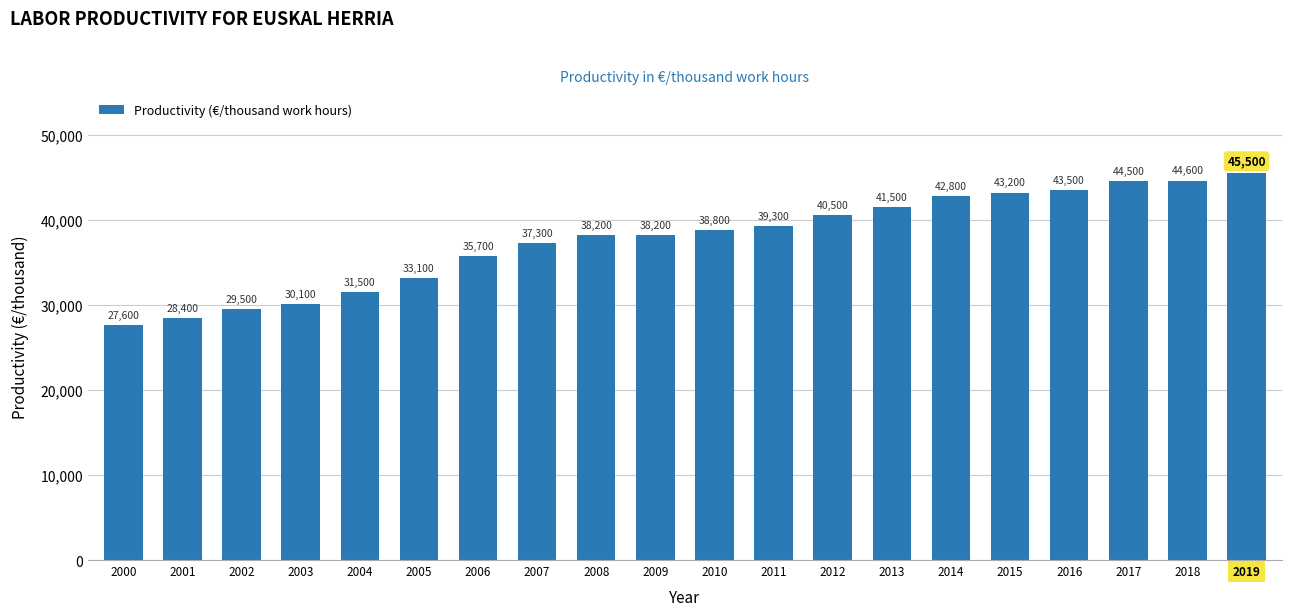

What is the value of the 16th bar from the left?

43200